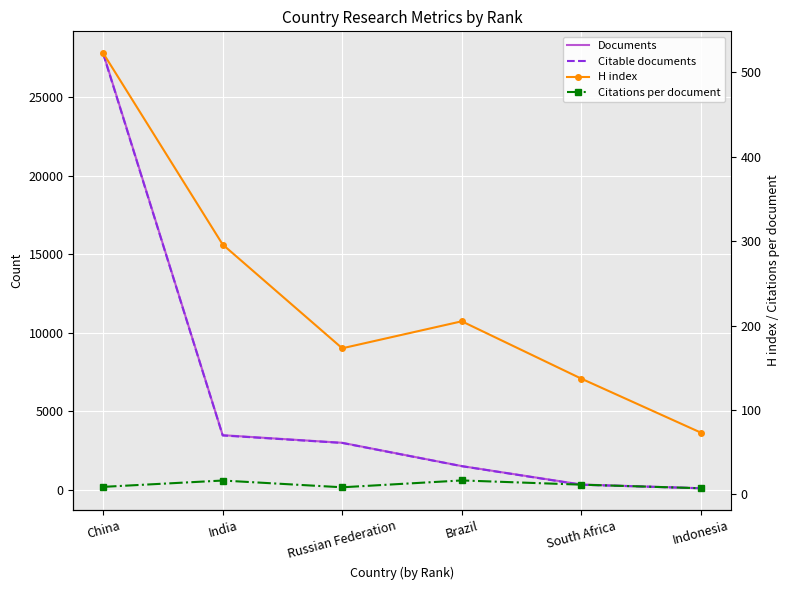

At which category does the chart reach its peak across all series?

China